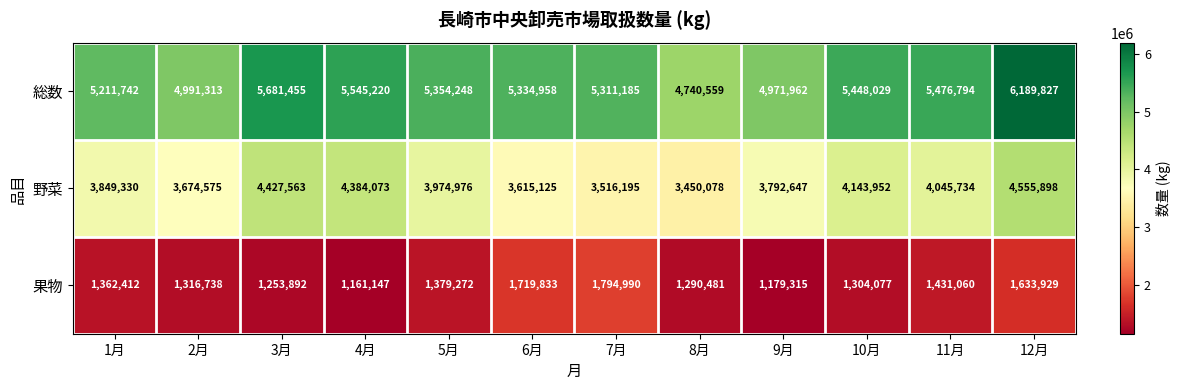

Rank the series by their maximum value, from lowest to highest.

果物, 野菜, 総数